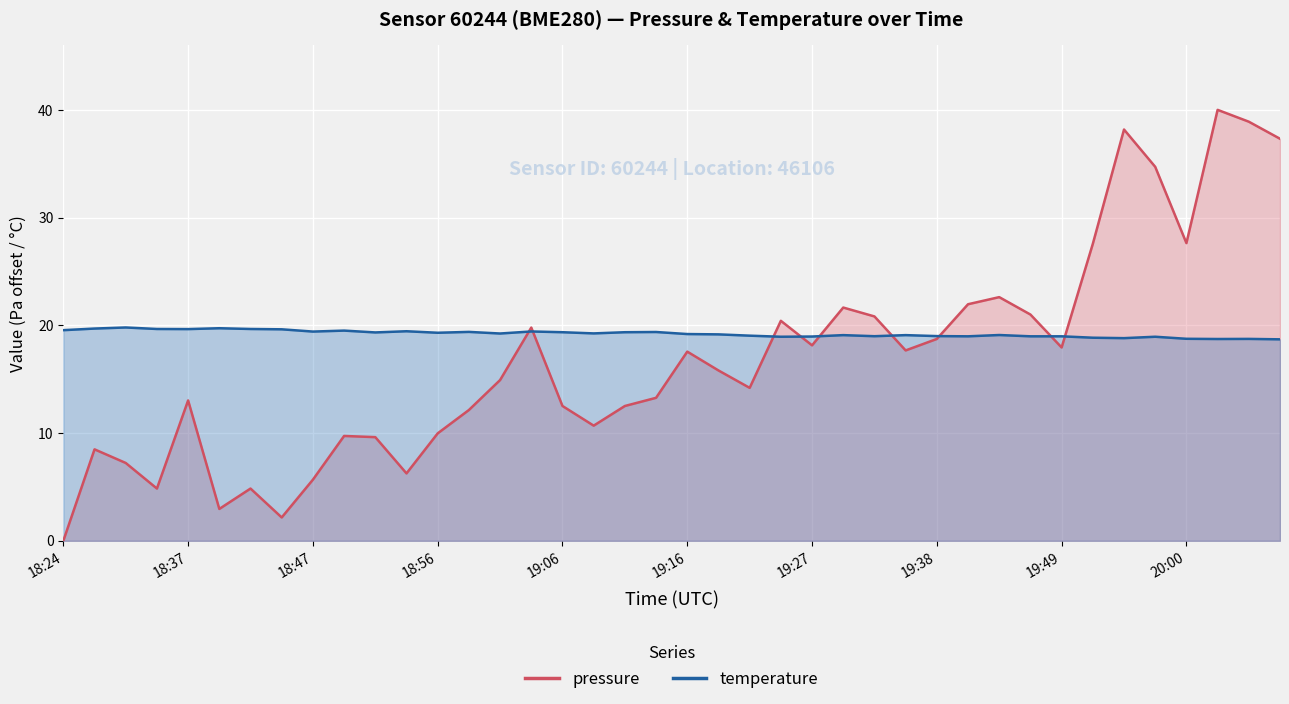

What is the spread (max minus min) of values at 19:33?

1.8